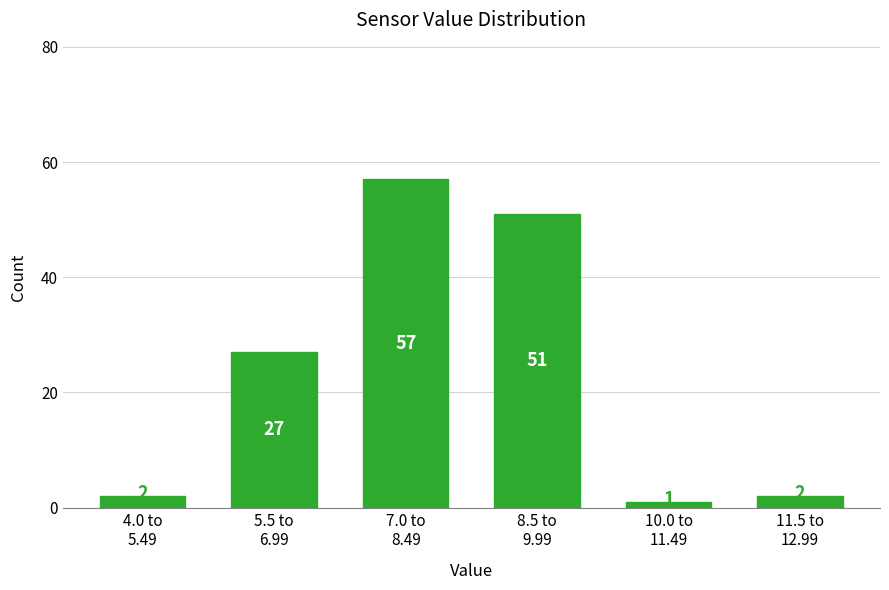

Reading left to right, extract all data points from this chart.

2	27	57	51	1	2